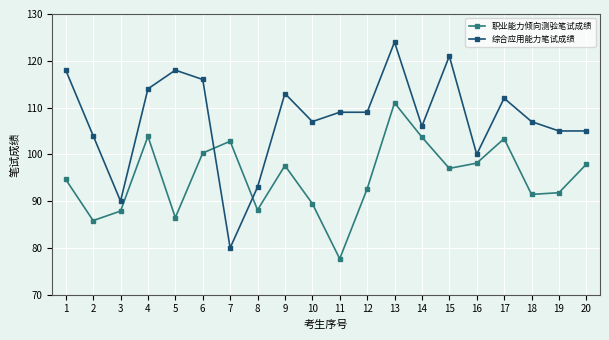

What value does the 职业能力倾向测验笔试成绩 series have at 8?

88.1